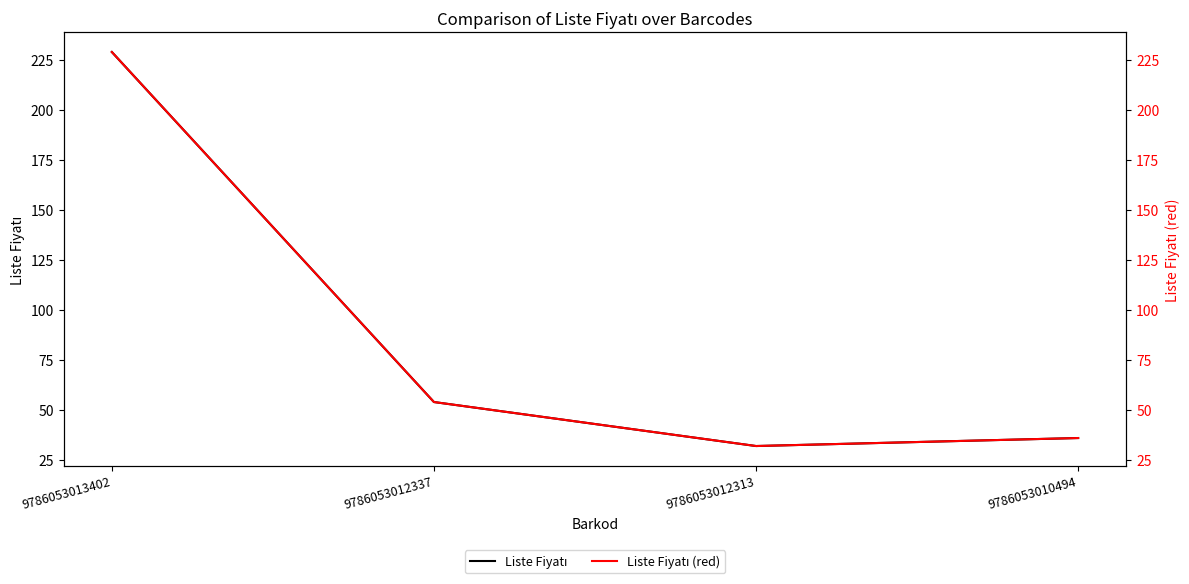

Reading right to left, transcribe all the data shown in this chart.

Liste Fiyatı: 9786053010494=36	9786053012313=32	9786053012337=54	9786053013402=229
Liste Fiyatı (red): 9786053010494=36	9786053012313=32	9786053012337=54	9786053013402=229